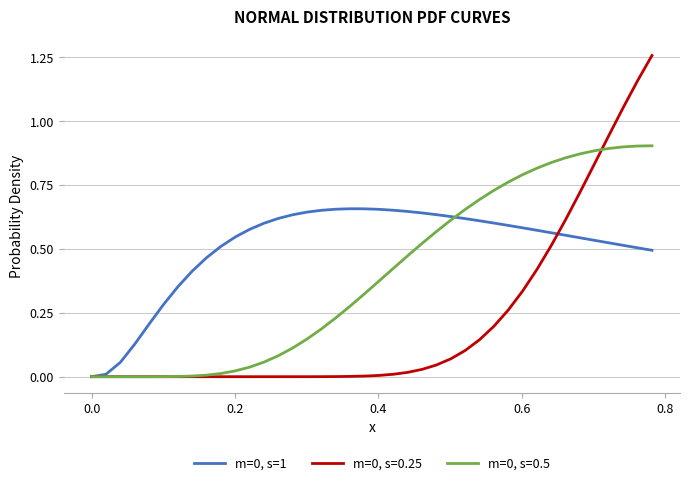

Does the chart display data point markers on the line(s)?

No